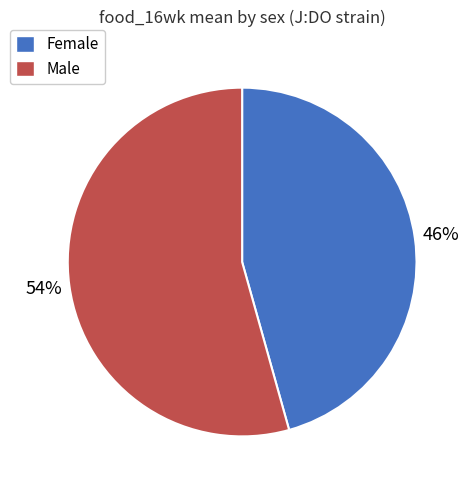

Do Female and Male together represent more than half of the pie?

Yes